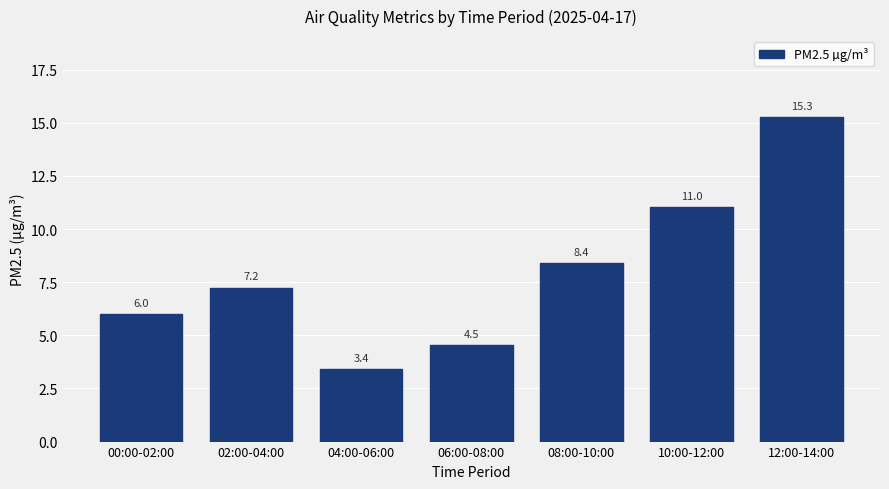

Approximately how many times larger is the value at 08:00-10:00 compared to 00:00-02:00?

1.4